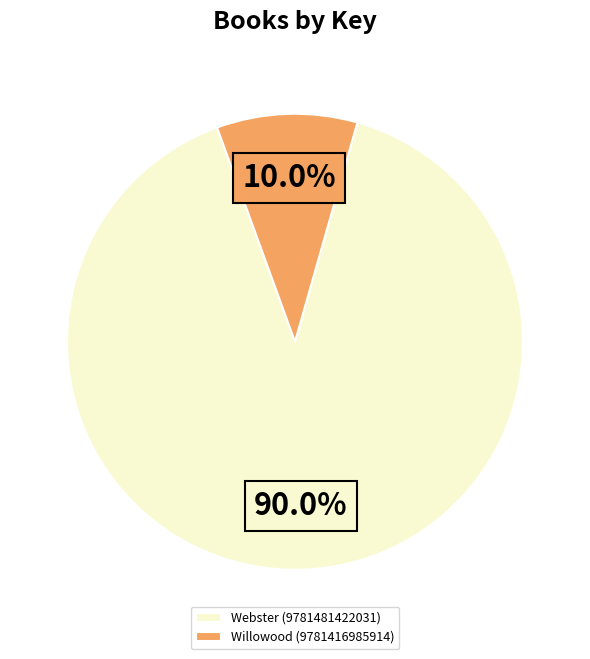

How many slices are in this pie chart?

2